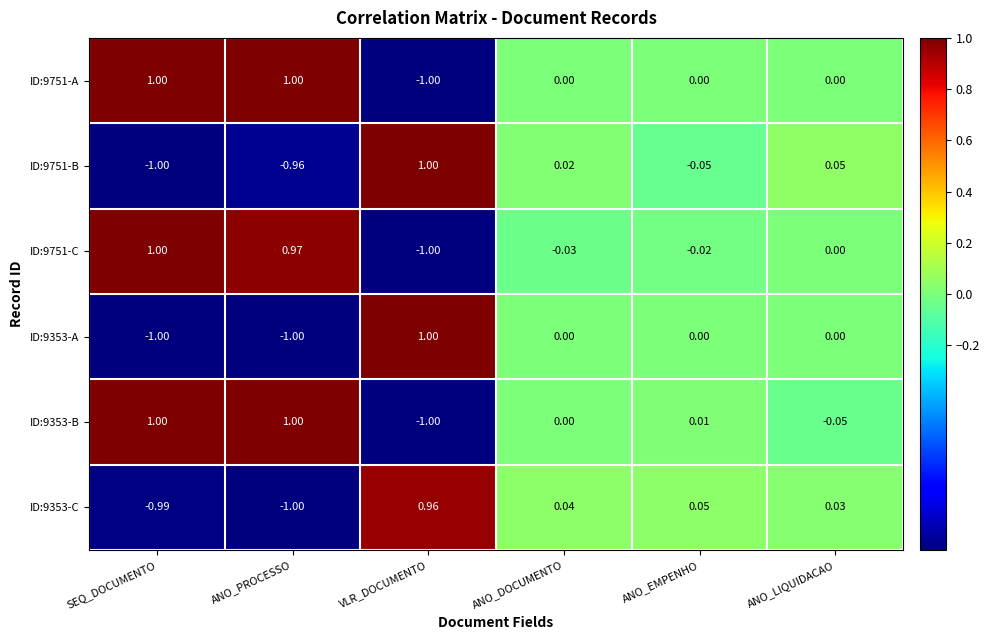

Which category has the lowest value in the ID:9353-C series?

ANO_PROCESSO